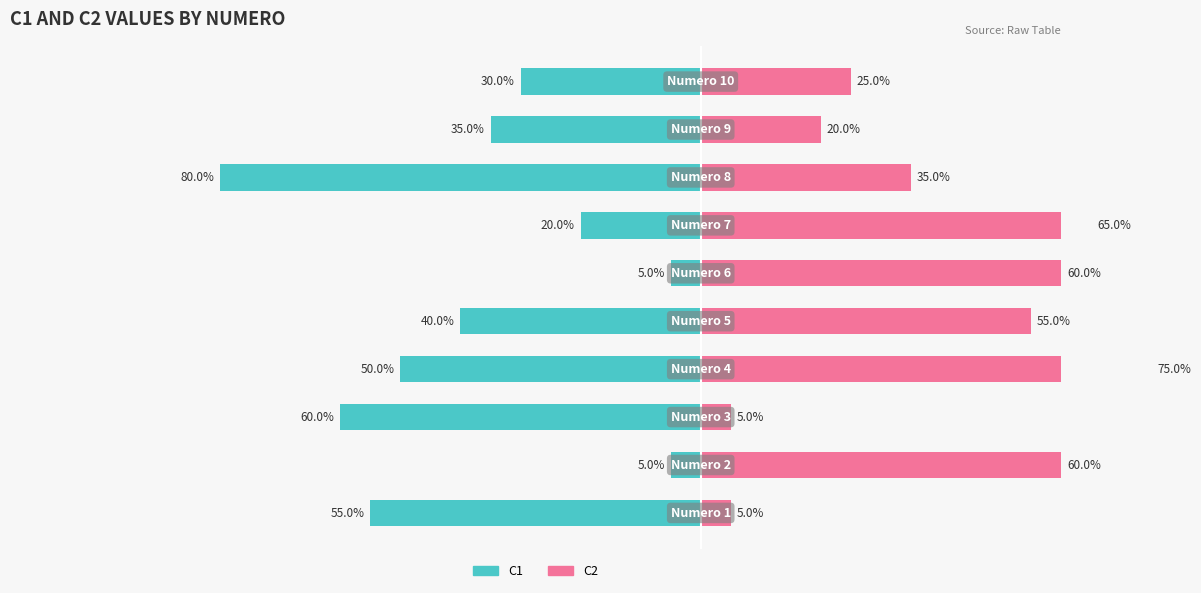

Reading right to left, transcribe all the data shown in this chart.

C1: 9=-30.0	8=-35.0	7=-80.0	6=-20.0	5=-5.0	4=-40.0	3=-50.0	2=-60.0	1=-5.0	0=-55.0
C2: 9=25.0	8=20.0	7=35.0	6=65.0	5=60.0	4=55.0	3=75.0	2=5.0	1=60.0	0=5.0